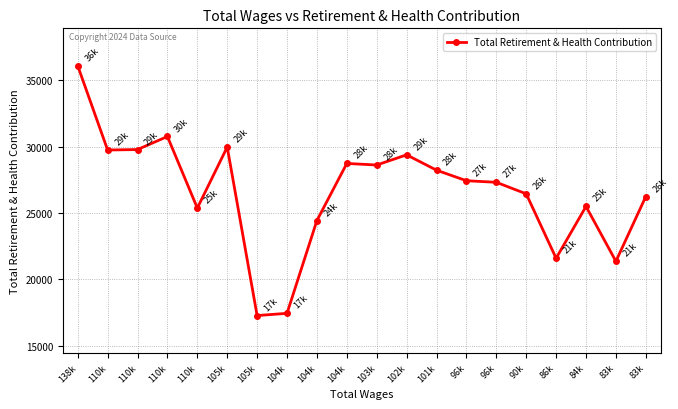

True or false: the data shows 5891 at 86k.

False